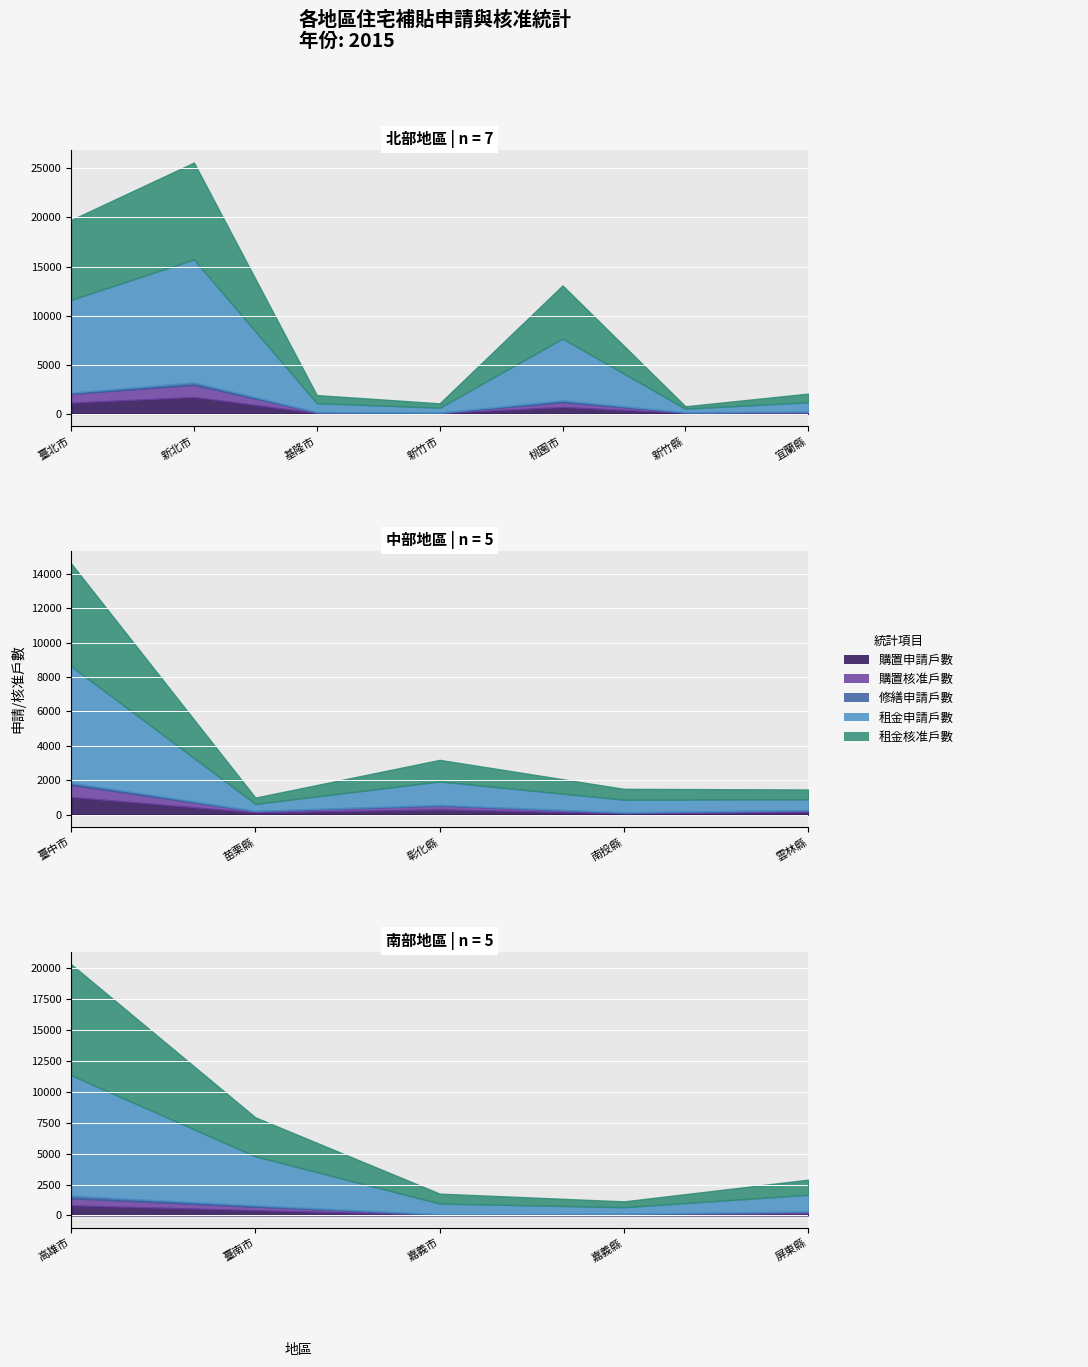

Is it true that 購置申請戶數 equals 1133 at 臺北市?

True